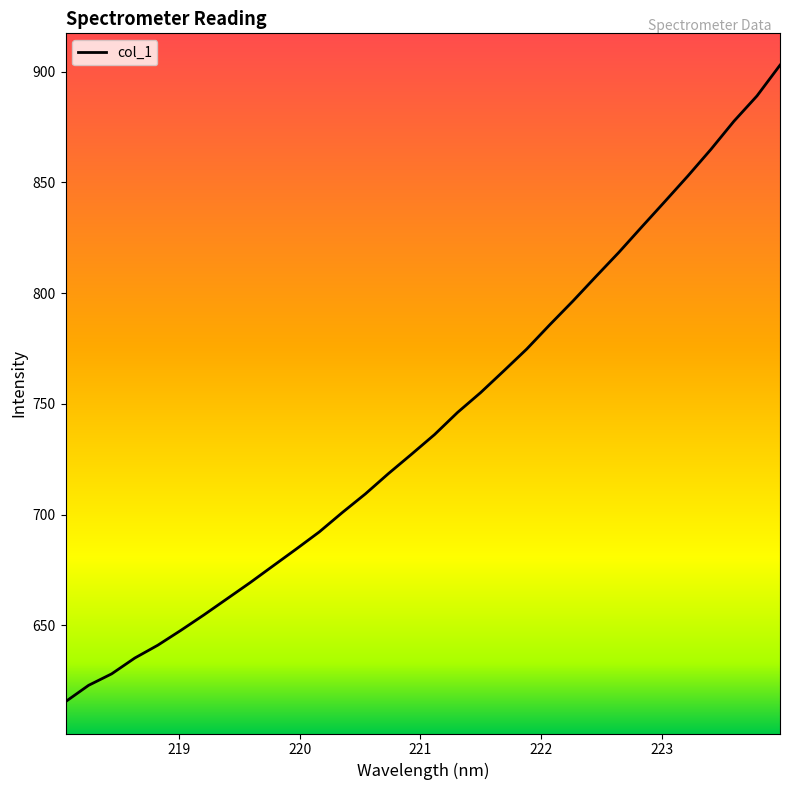

What is the minimum value shown in the chart?

615.6